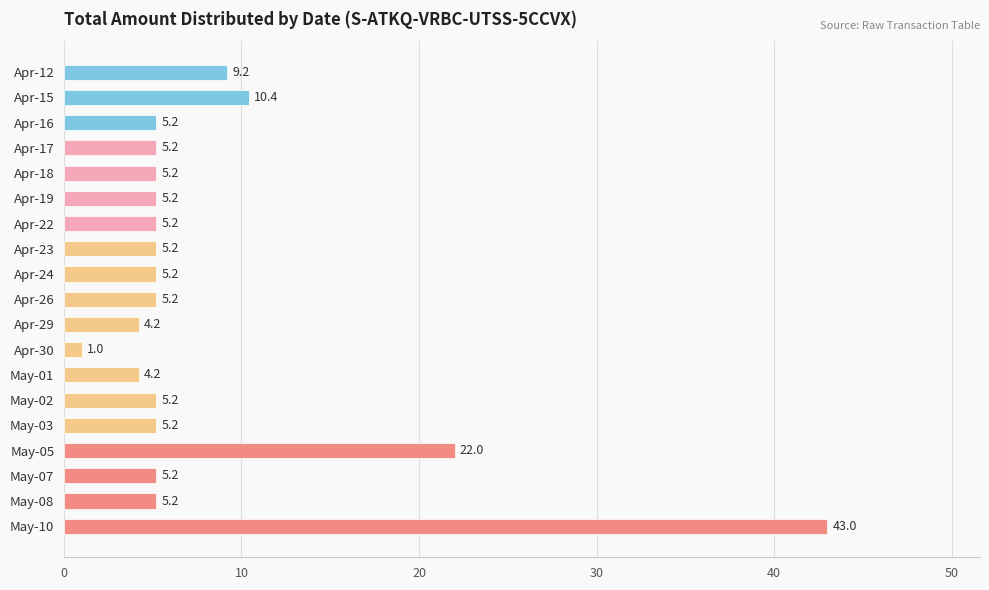

How many data points does each series have?

19